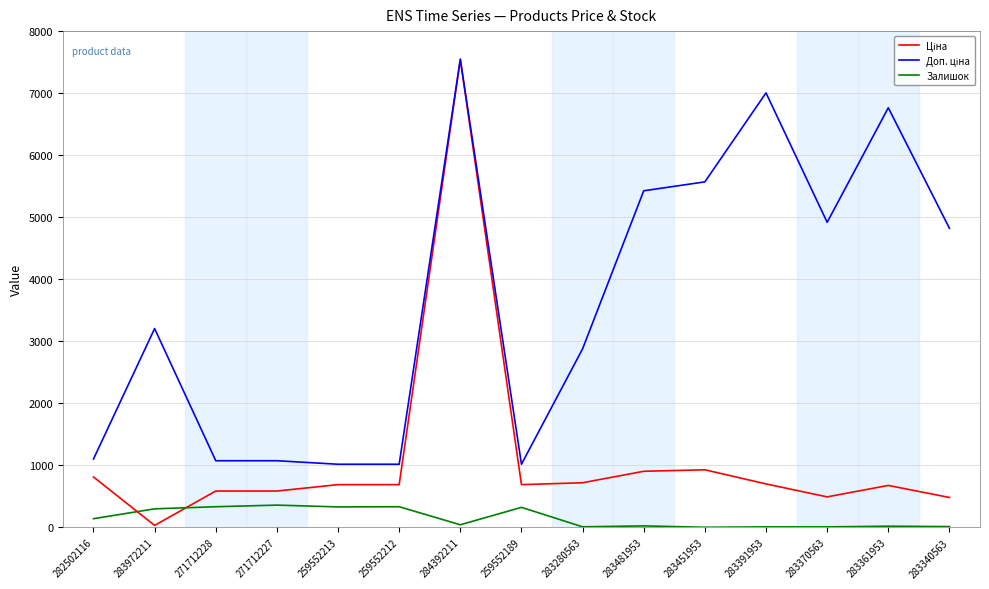

Is it true that Залишок equals 24.0 at 283481953?

True